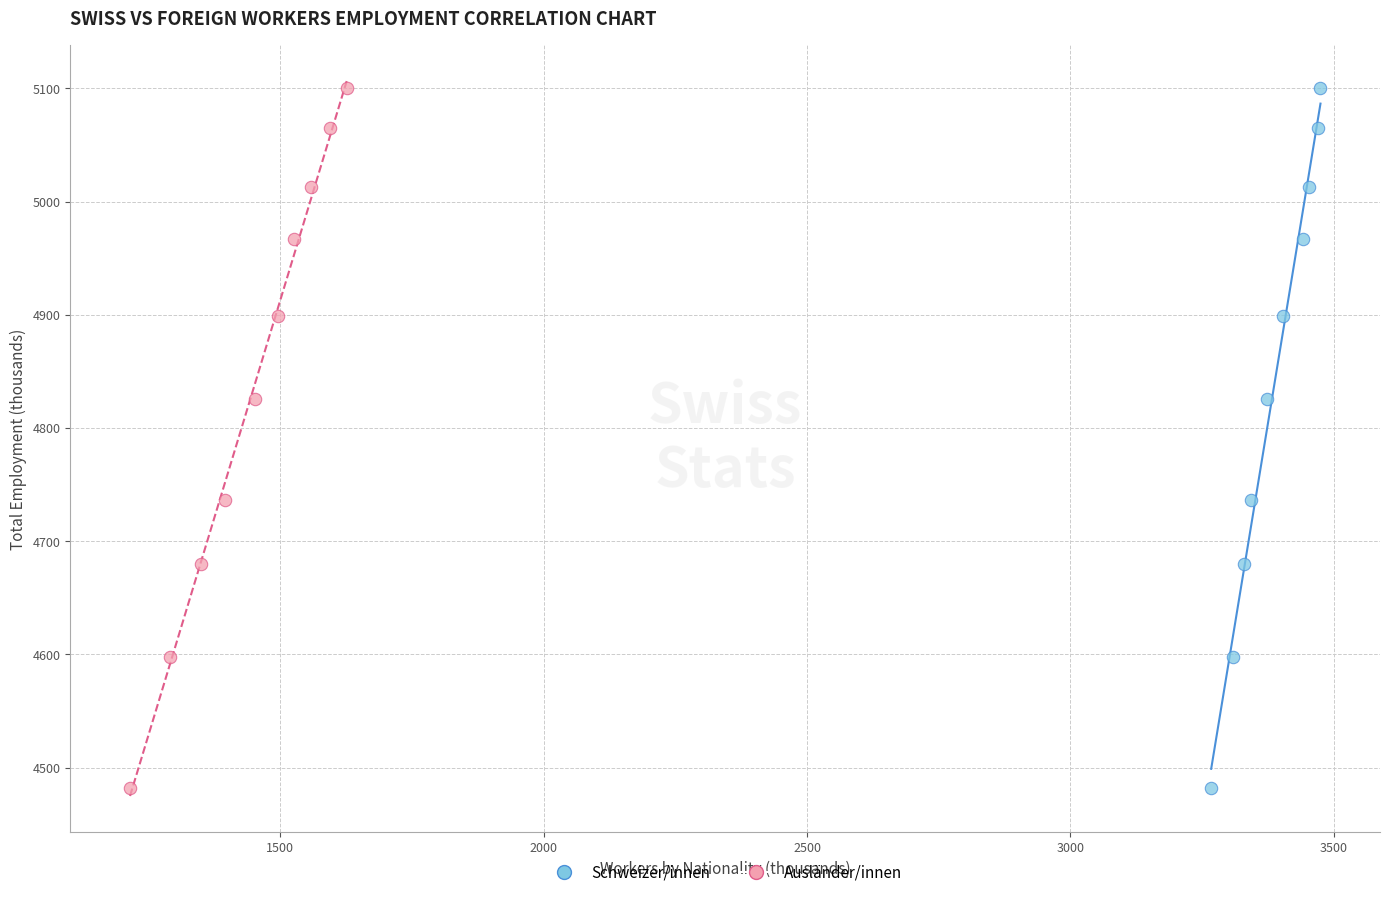

What are all the series names shown in the legend?

Schweizer/innen, Ausländer/innen